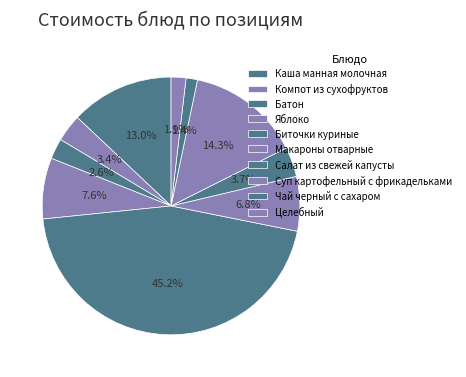

What is the total percentage of Биточки куриные and Яблоко?

52.9%